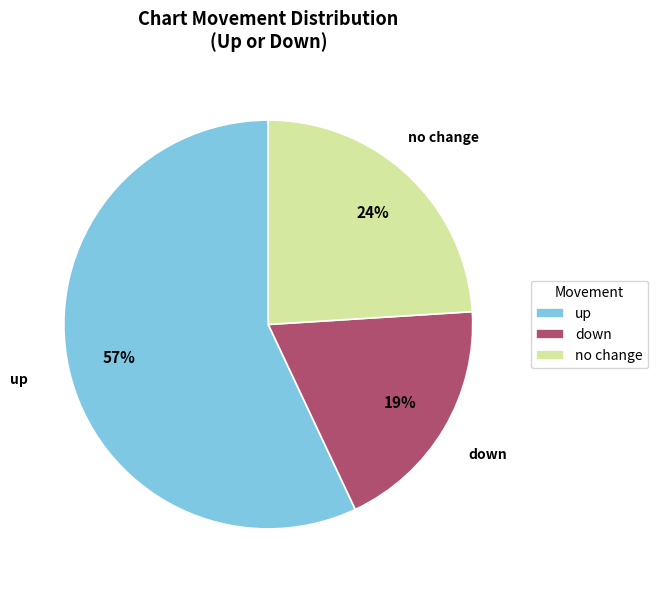

True or false: up accounts for 50% of the total.

False